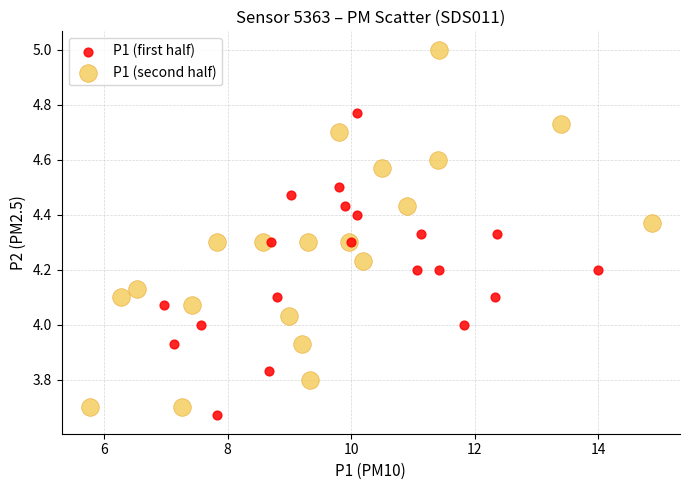

Which series reaches the maximum Y coordinate?

P1 (second half)